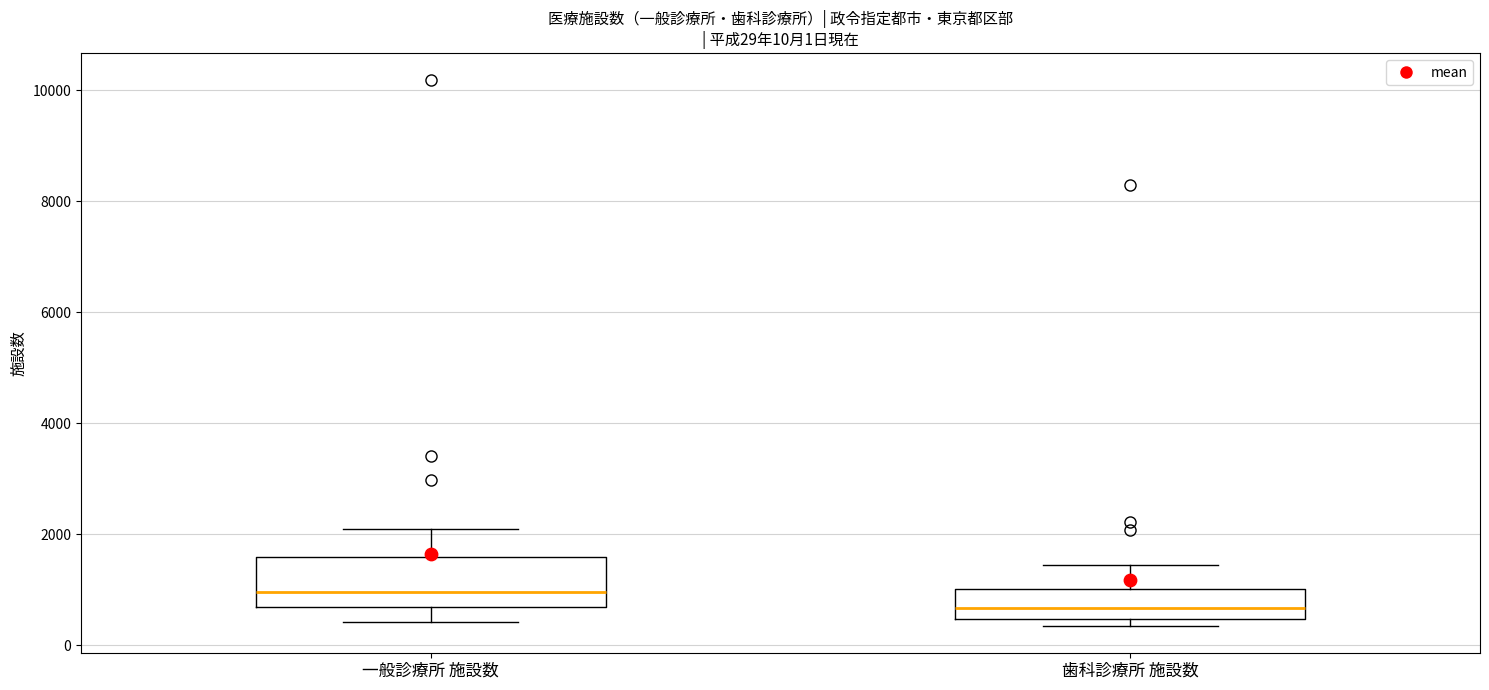

Comparing the boxes themselves (not the whiskers), which one is the tallest?

一般診療所 施設数